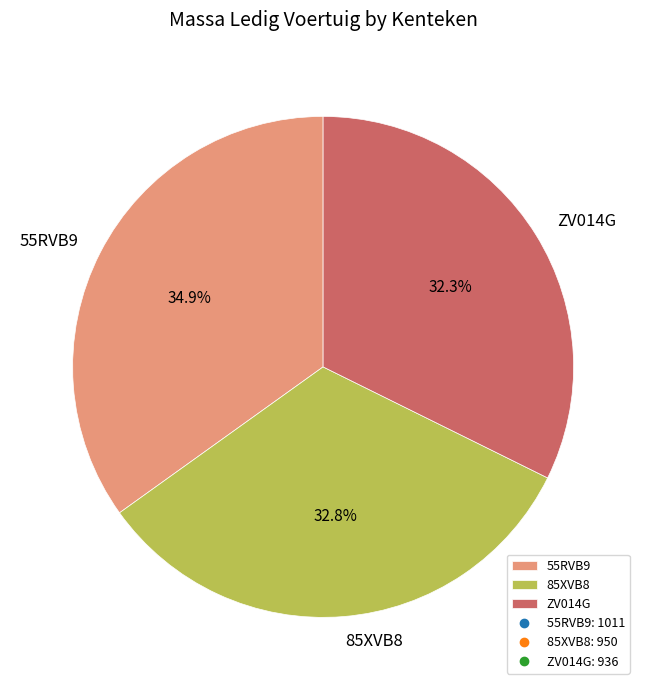

Which slice is the largest?

55RVB9